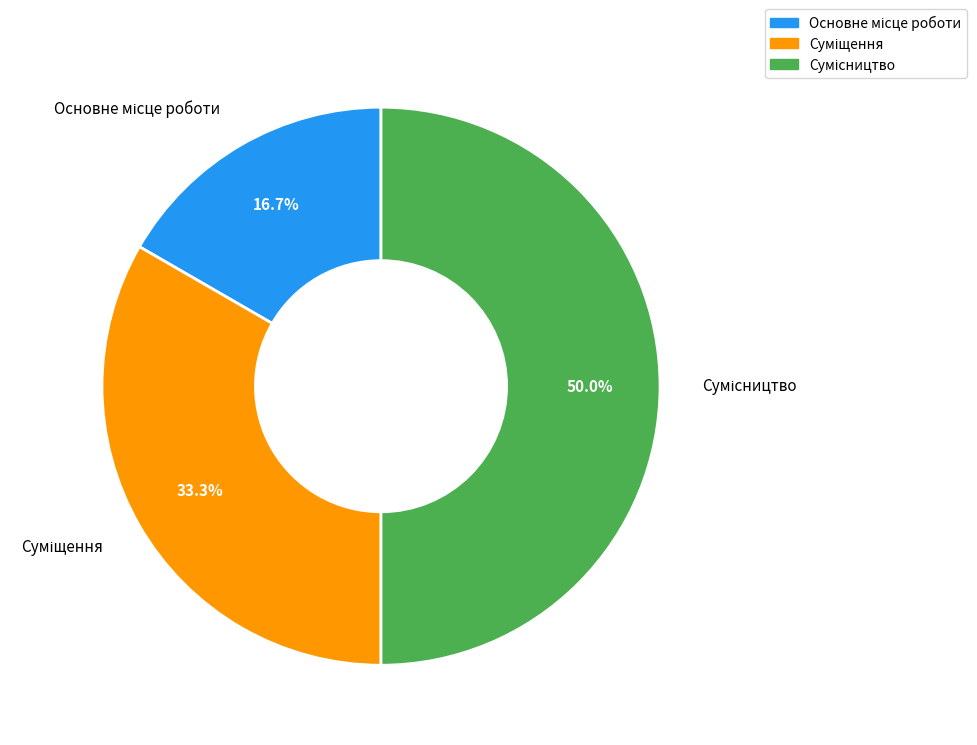

How many slices are in this pie chart?

3